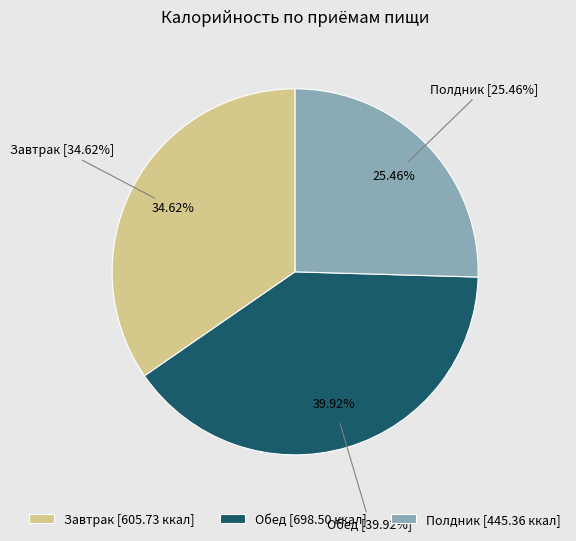

Which category has the biggest portion of the pie?

Обед